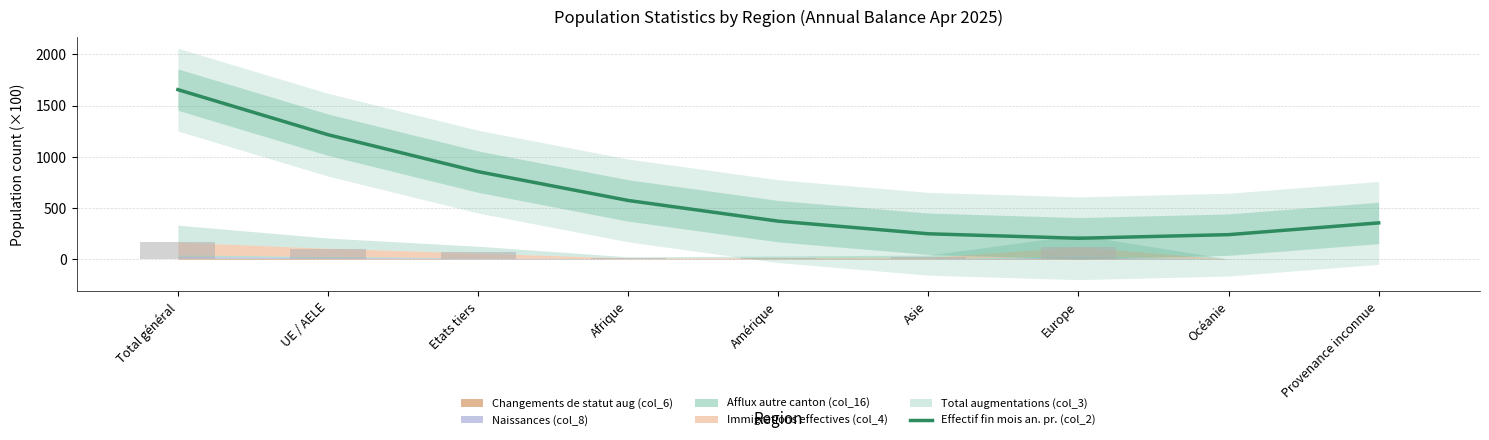

List the labels in order of value, largest first.

Total général, UE / AELE, Etats tiers, Afrique, Amérique, Provenance inconnue, Asie, Océanie, Europe